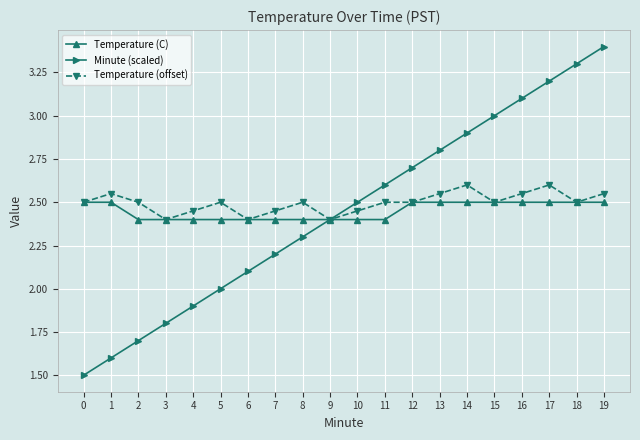

At which category is the sum across all series the highest?

19